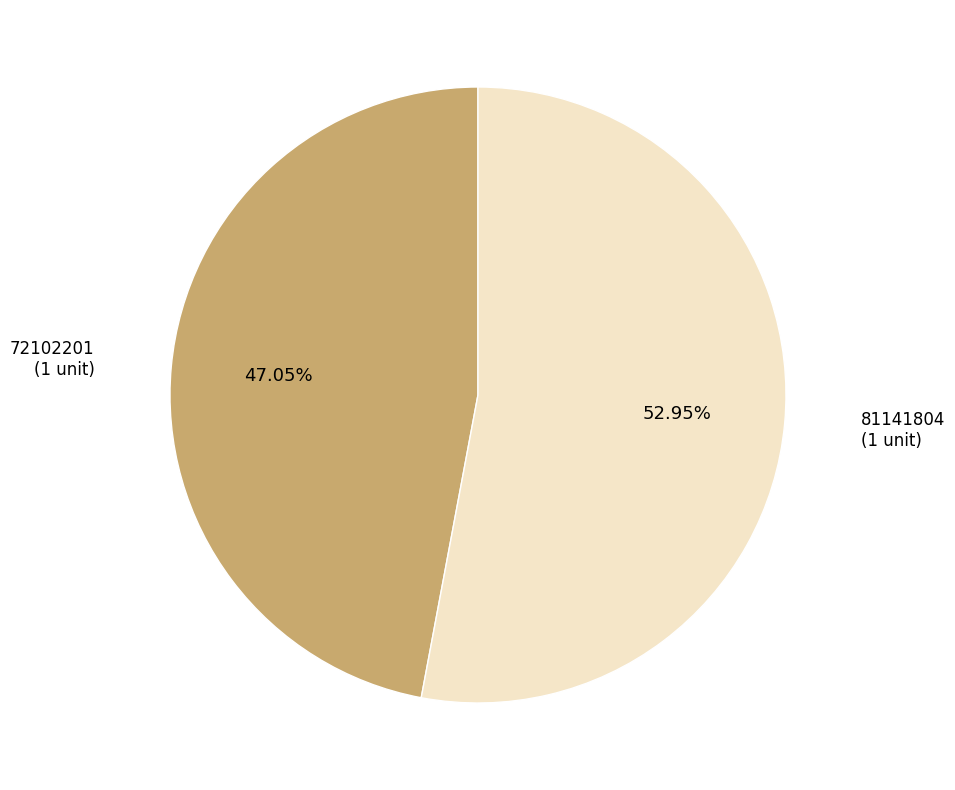

What percentage is the 72102201 slice, to the nearest percent?

47%